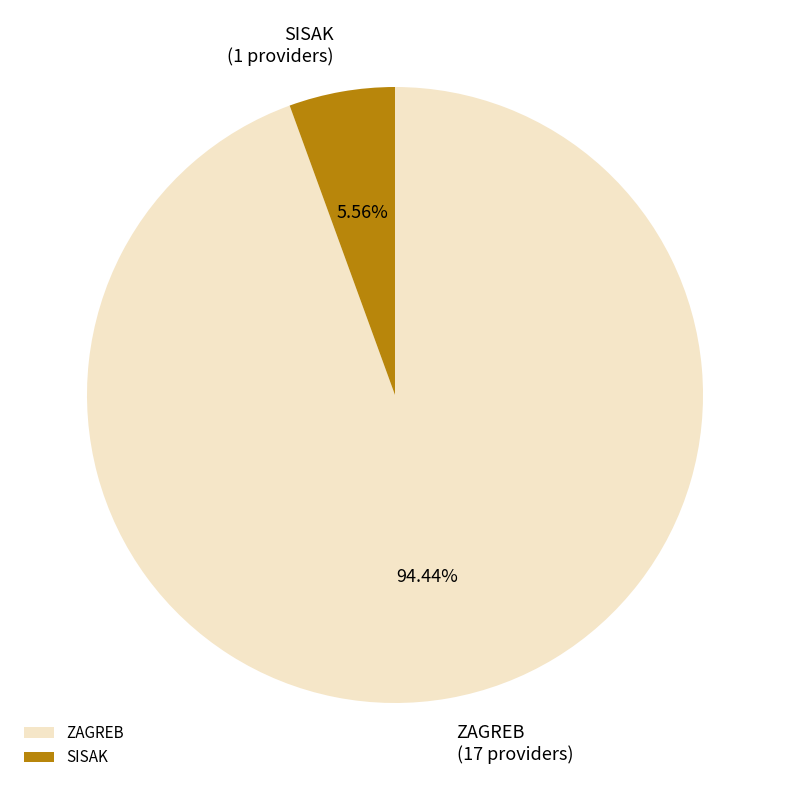

Rank the categories by value from lowest to highest.

SISAK, ZAGREB